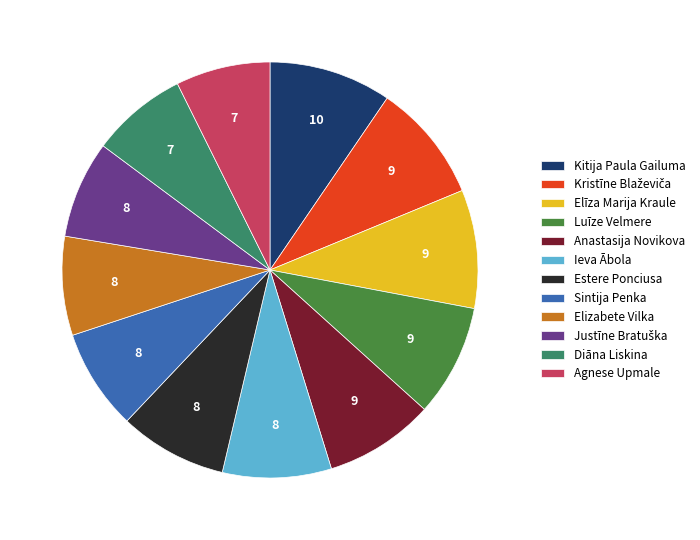

Combined, do Luīze Velmere and Ieva Ābola account for over 50%?

No